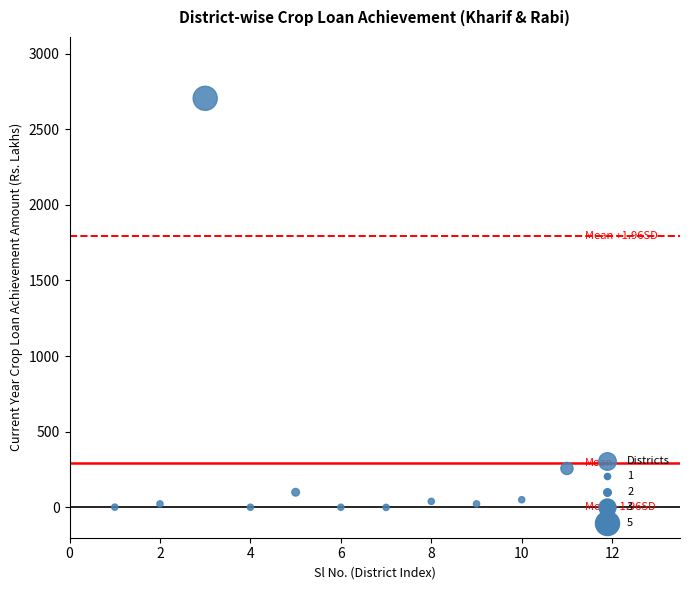

What is the average X value?

6.0